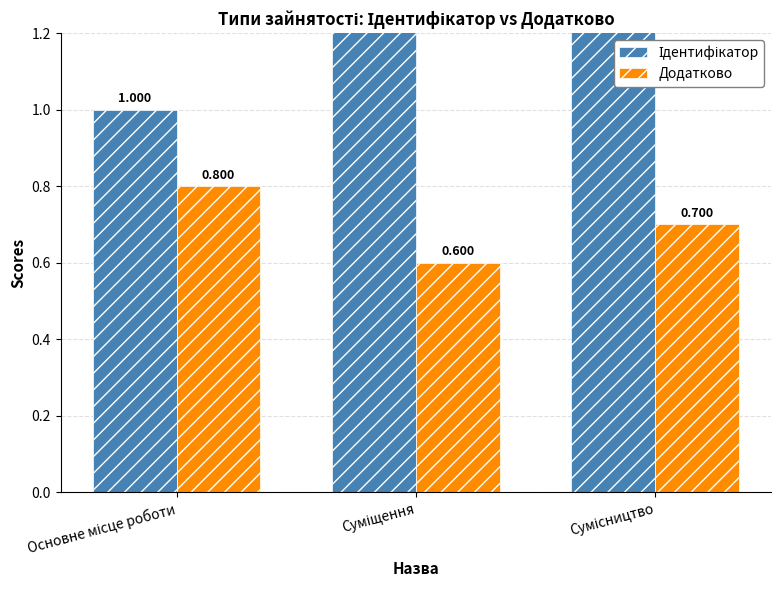

How many data points in Ідентифікатор are less than 2?

1